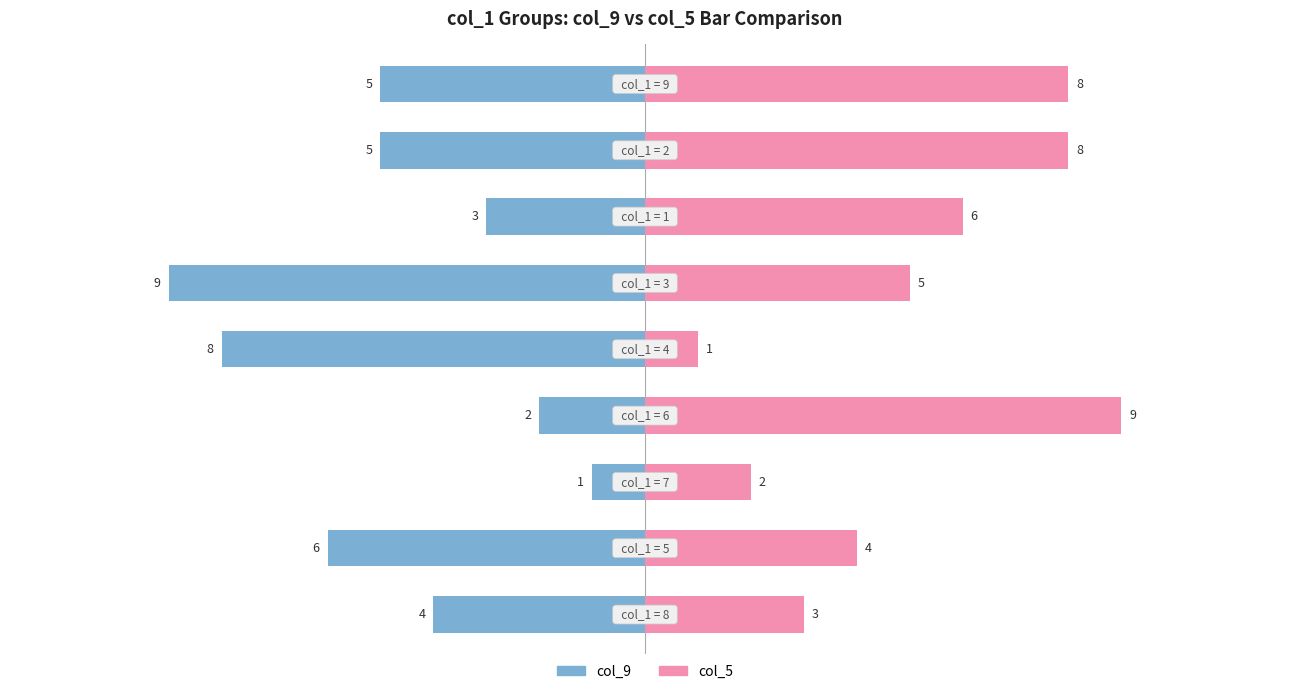

What is the value of the col_9 bar at the 1st from the left?

-4